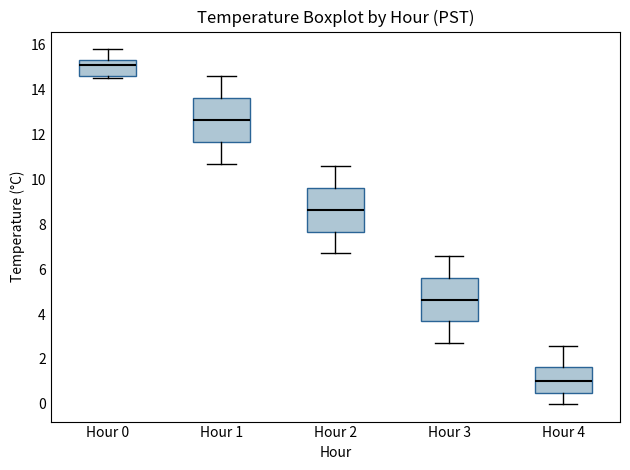

Where is the upper edge of the box for Hour 2 on the y-axis? The values are not printed on the chart, so give them approximately, as read against the axis.

9.6